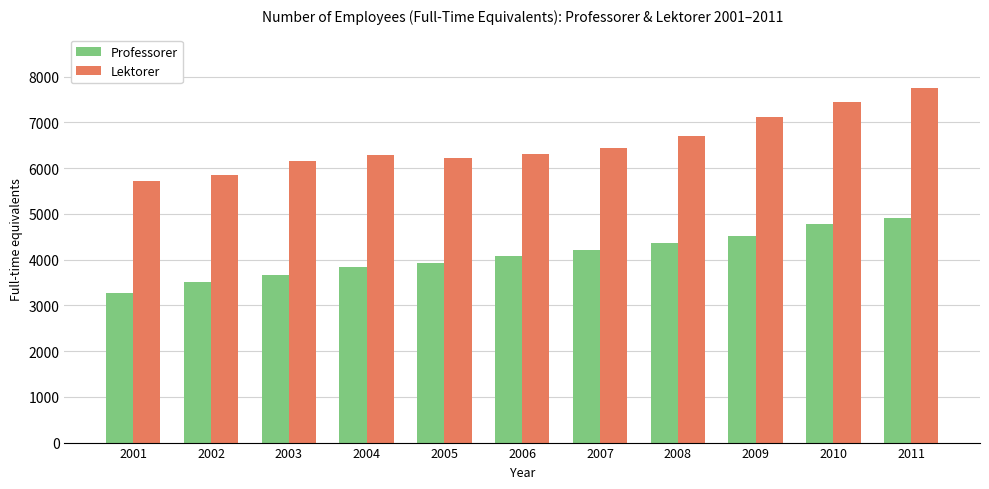

What is the value of the Professorer bar at the 6th from the left?

4081.1